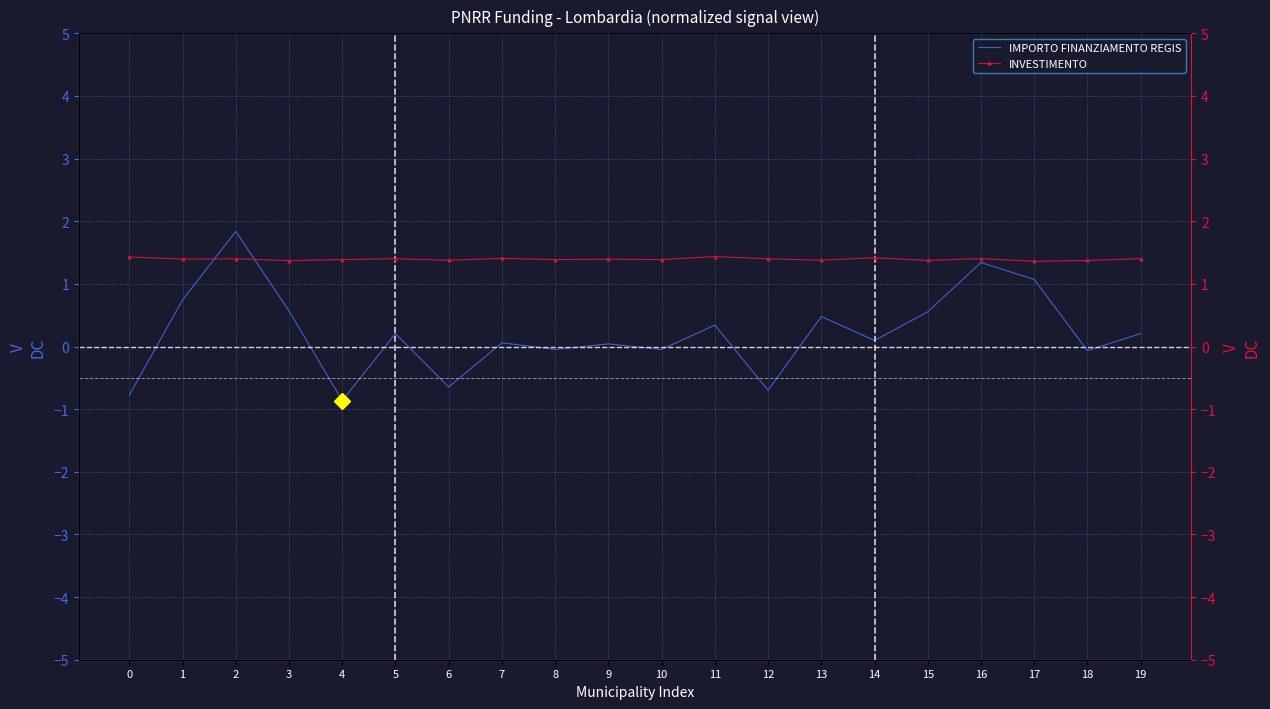

In INVESTIMENTO, how many points are higher than both neighbors (excluding endpoints)?

7